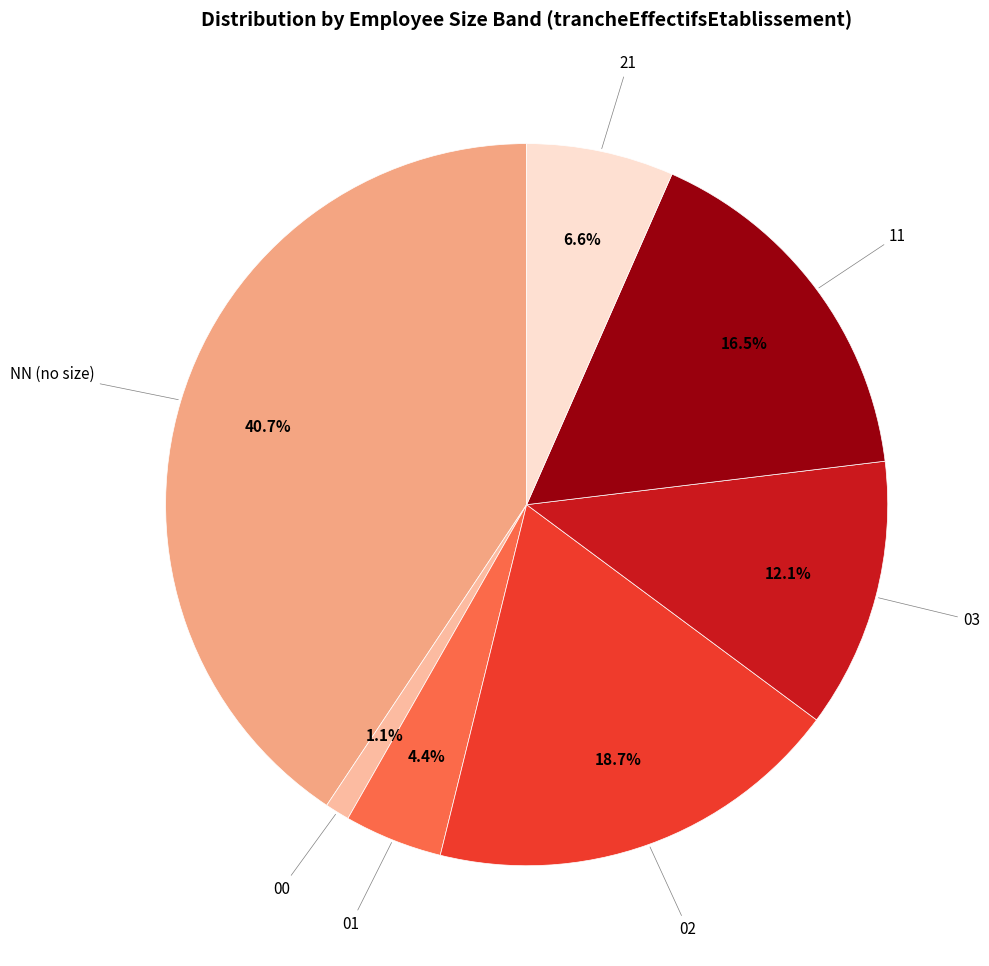

To the nearest percent, what is the difference between the largest and smallest slice percentages?

40%